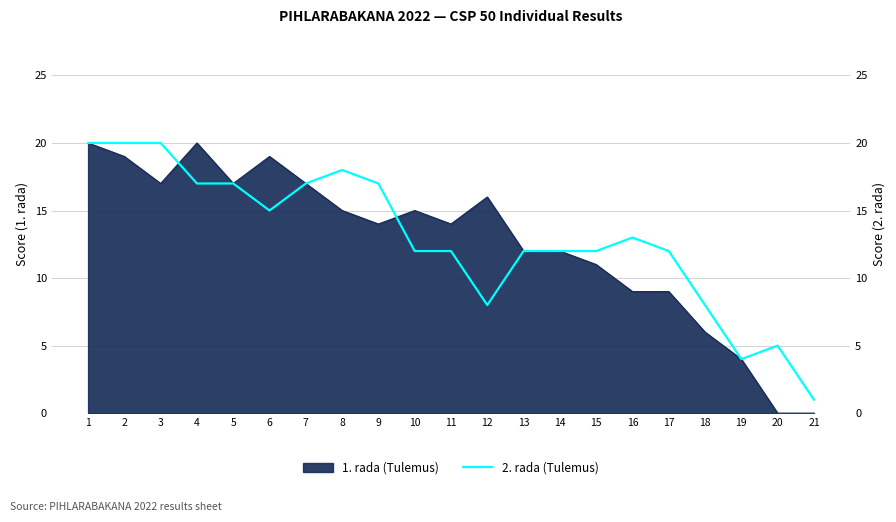

At which category does the chart reach its peak across all series?

1